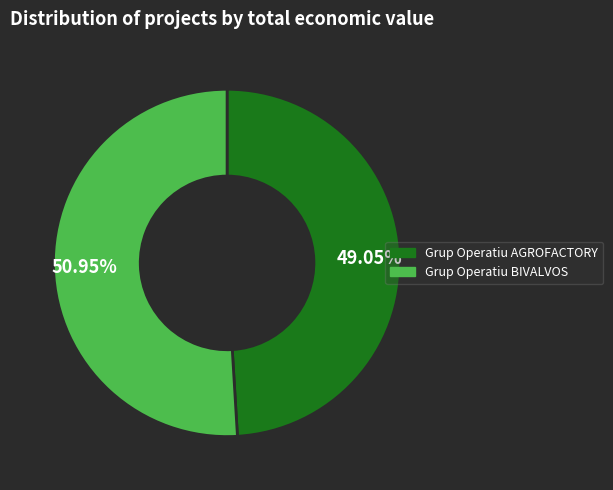

Is it true that Grup Operatiu BIVALVOS is 51% of the pie?

True